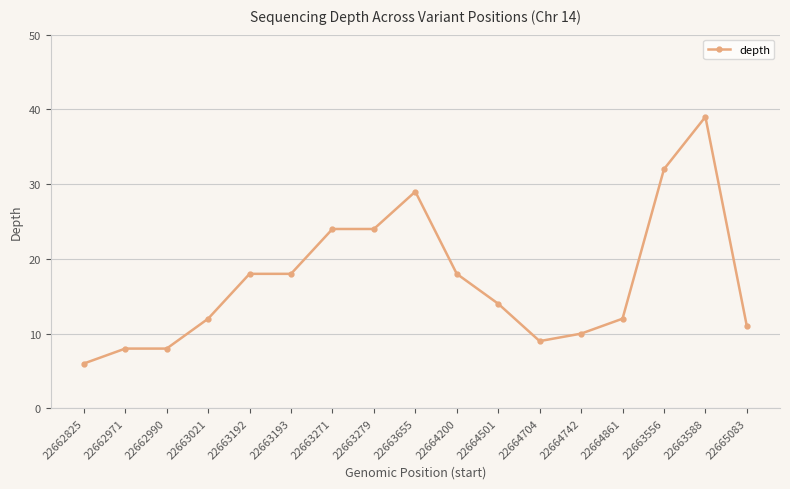

At which category does the chart reach its minimum across all series?

22662825